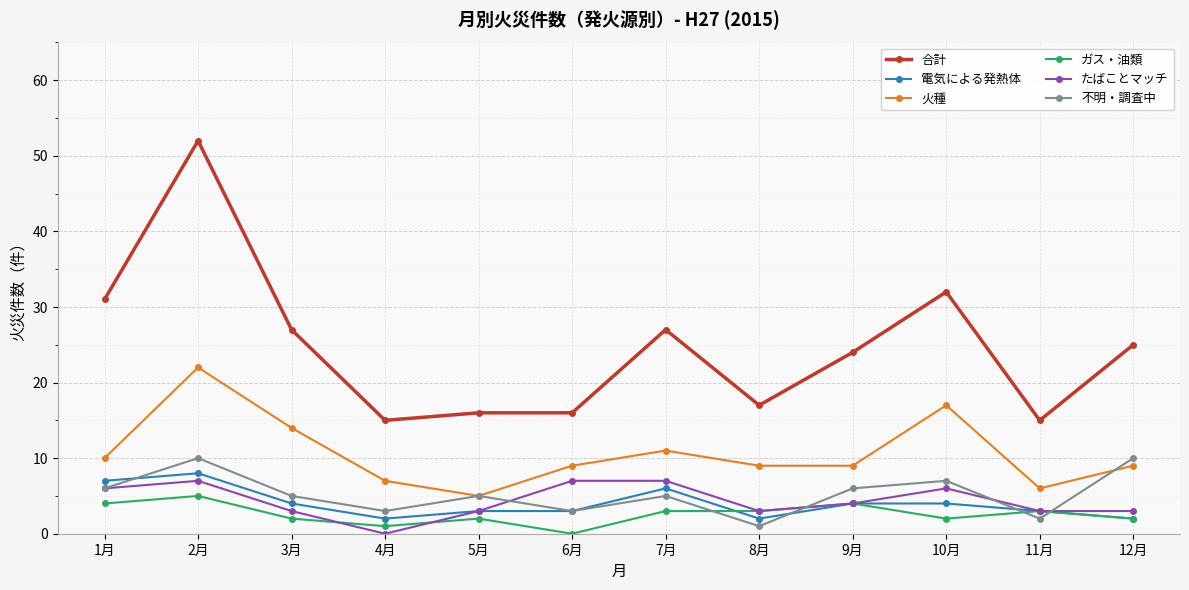

Which series has the largest total across all categories?

合計